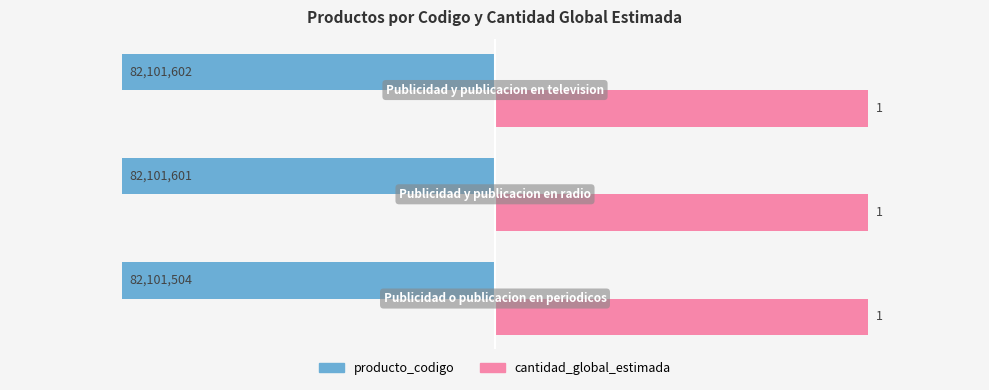

What is the sum of all producto_codigo values?

-3.0